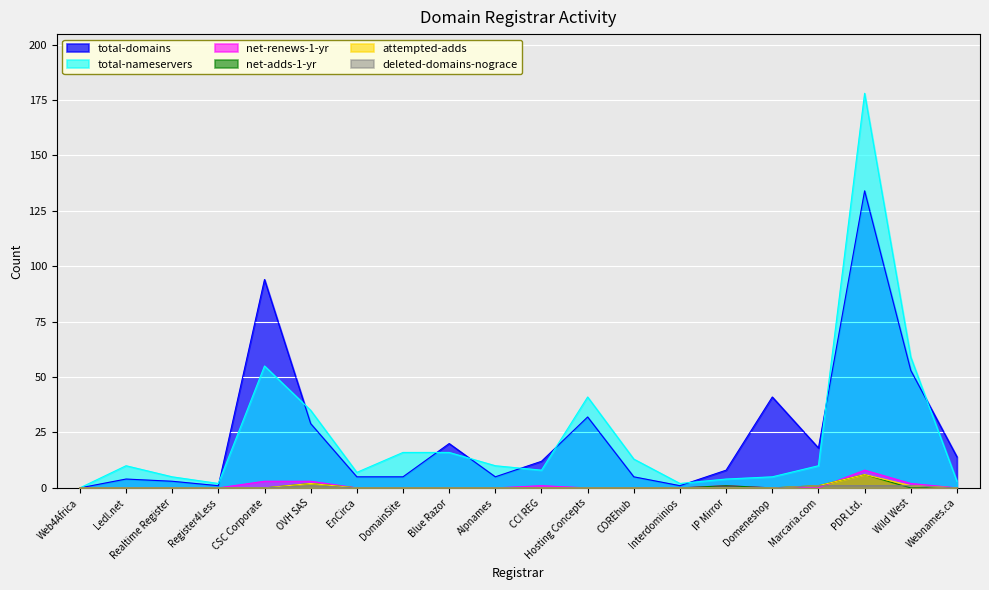

How many data points in total-domains are above 12?

9